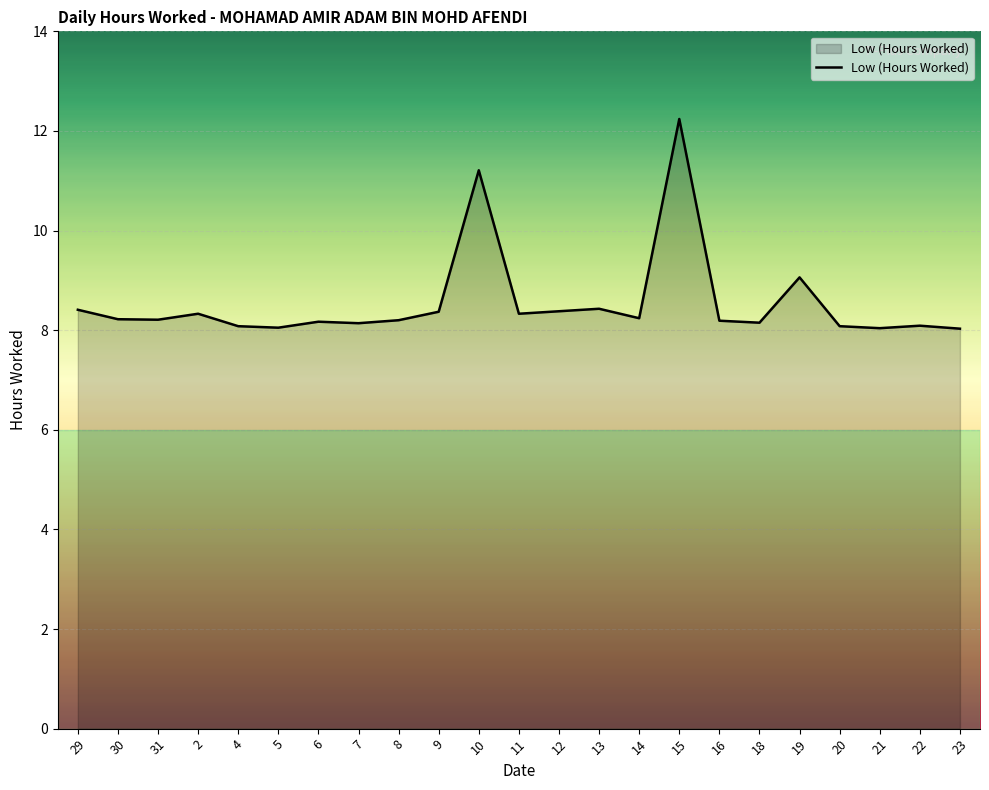

The chart shows a value of 8.2 at 14. True or false?

True